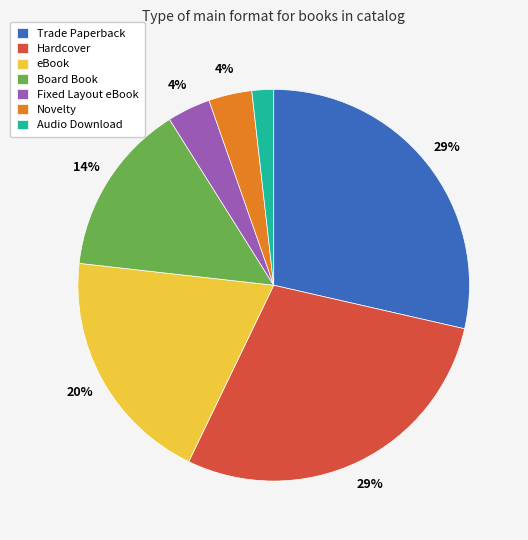

What is the ratio of the value at Trade Paperback to the value at Hardcover?

1.0